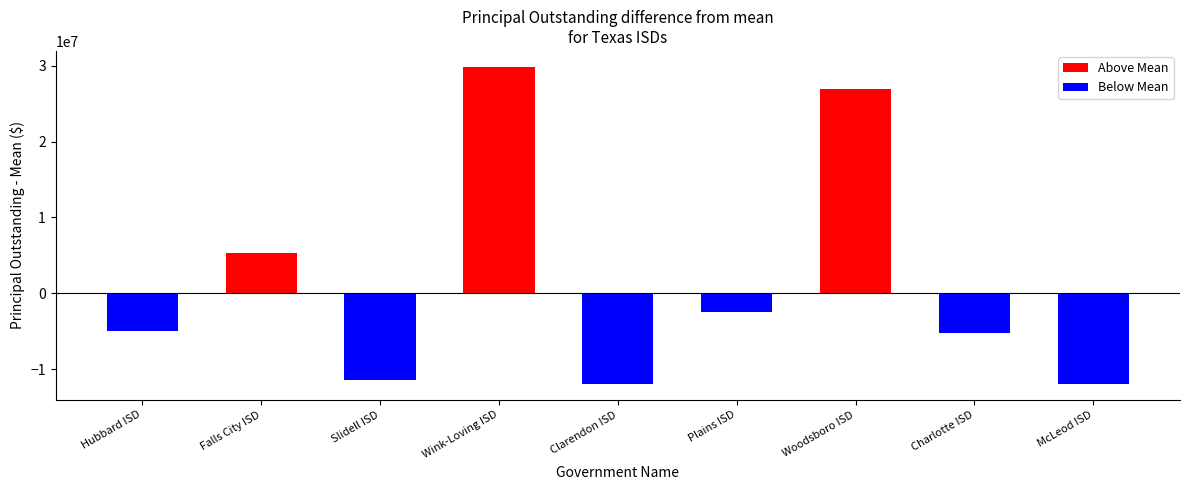

Which label corresponds to the smallest value in the chart?

Clarendon ISD